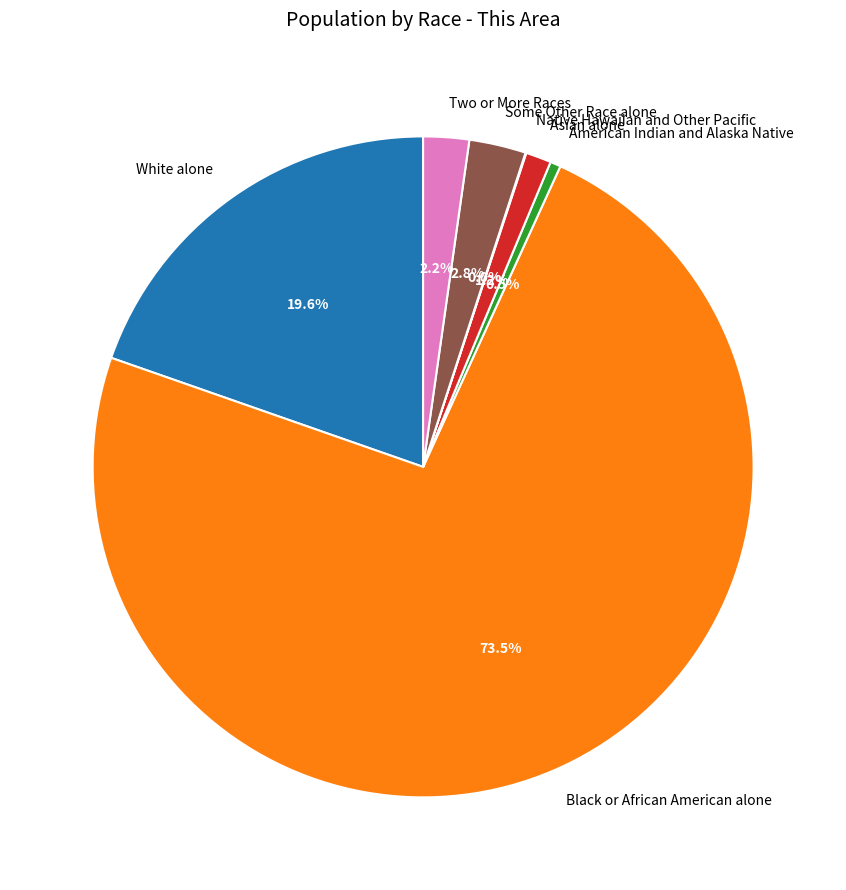

The Some Other Race alone slice represents 3% of the pie. True or false?

True